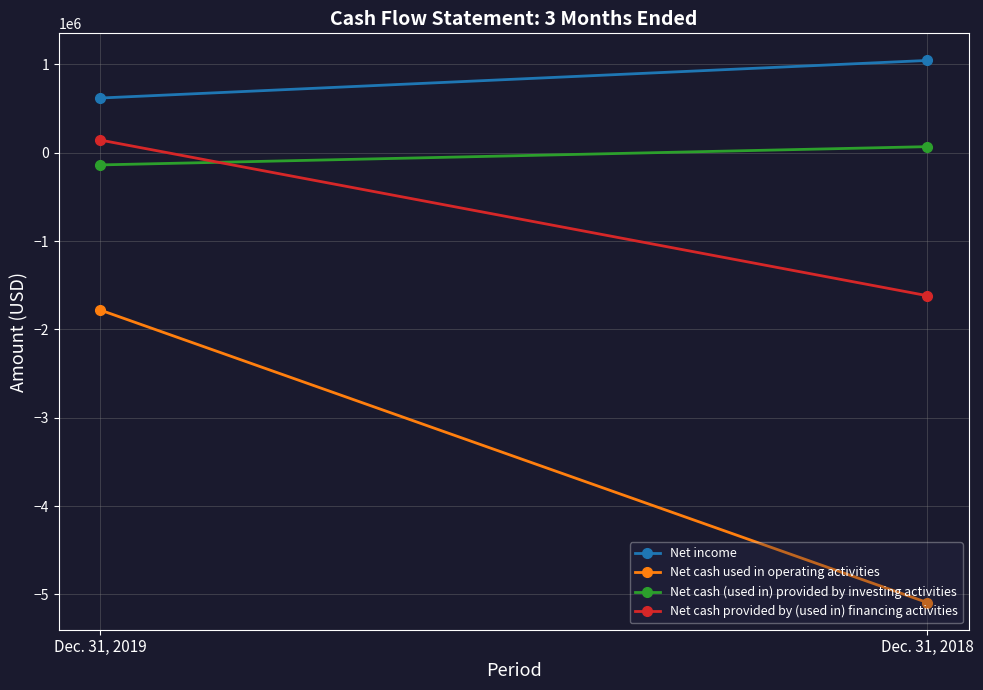

What is the average value of the Net cash (used in) provided by investing activities series?

-33768